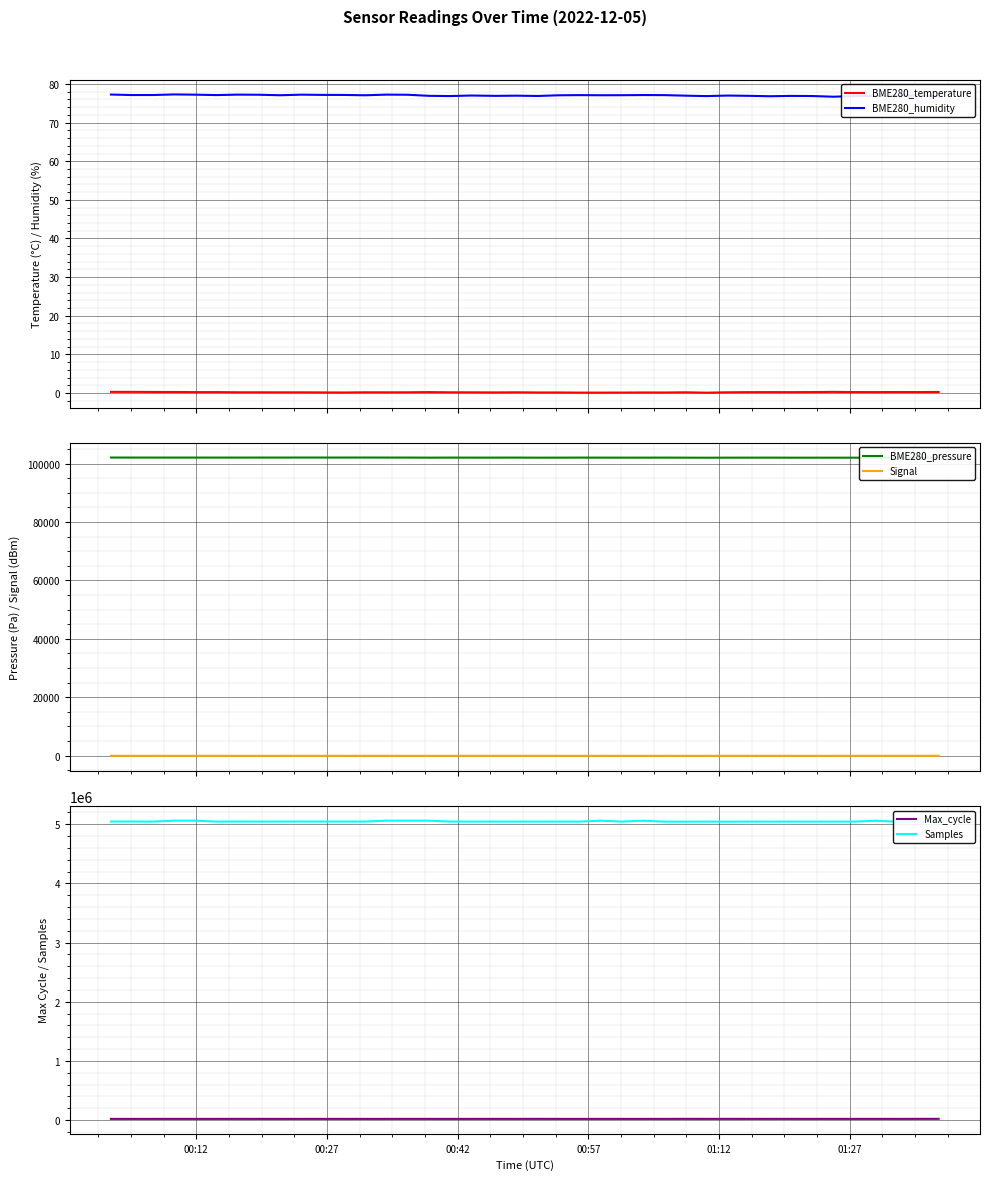

What is the sum of all Signal values?

-2786